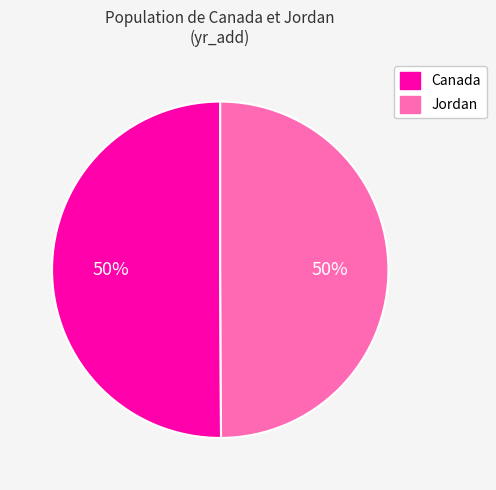

Is it true that Canada is 50% of the pie?

True